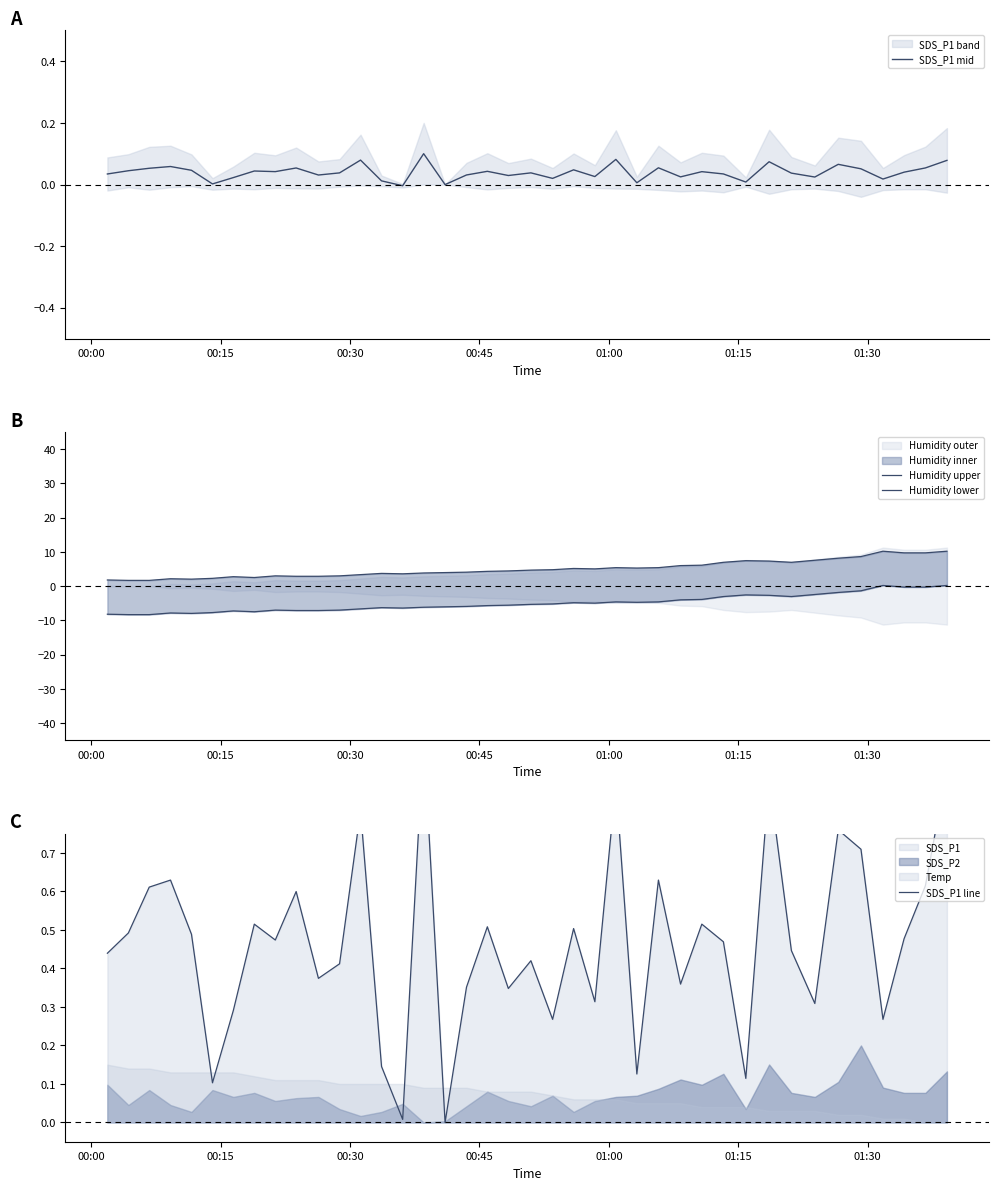

Is the value of Humidity upper at 23 greater than the value of SDS_P1 line at 01:00?

Yes